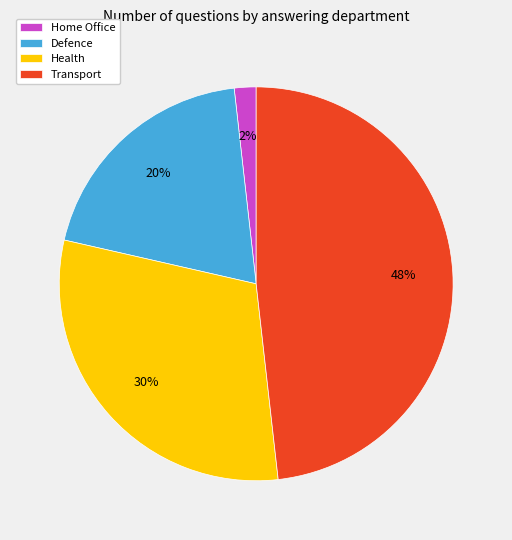

How many slices are in this pie chart?

4